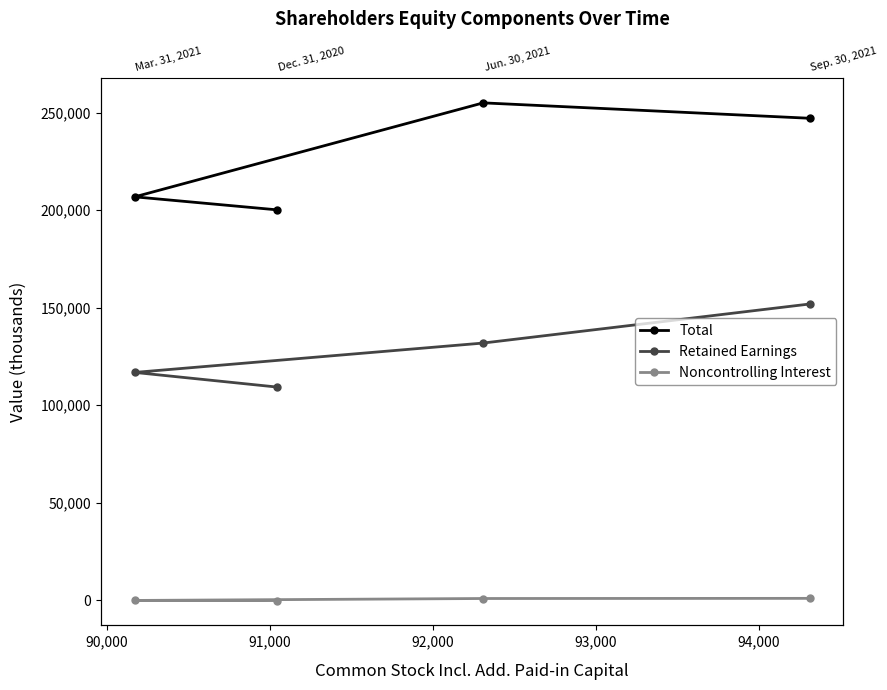

True or false: Noncontrolling Interest and Total cross at least once.

False